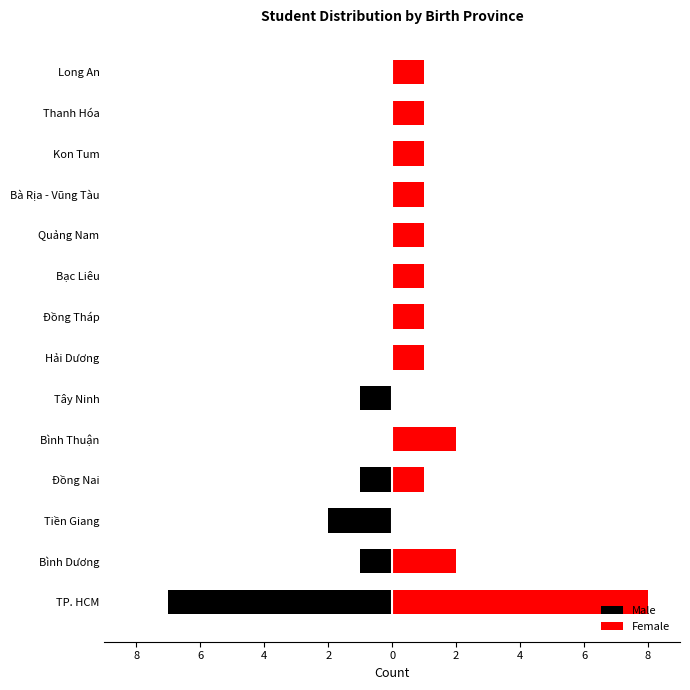

What is the smallest value displayed?

-7